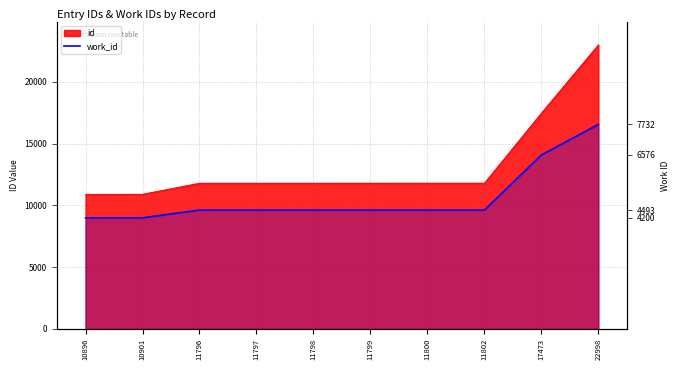

The value at 10901 is 4200. True or false?

True